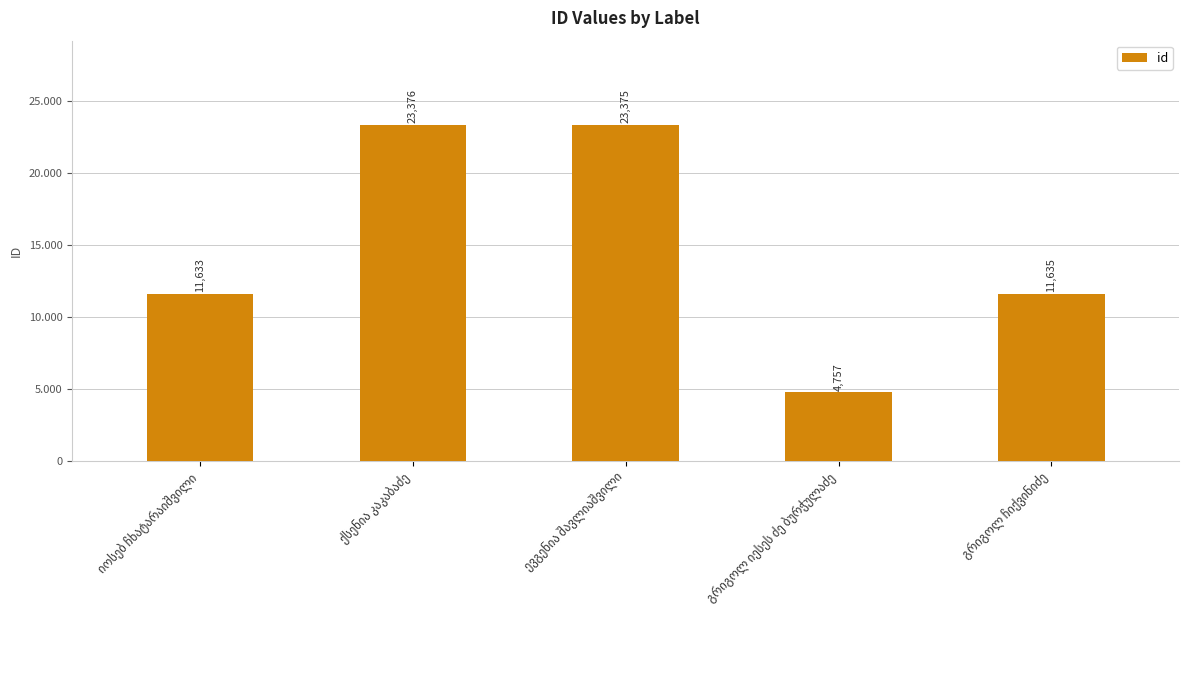

Which category has the lowest value across all series?

გრიგოლ იესეს ძე ბურჭულაძე